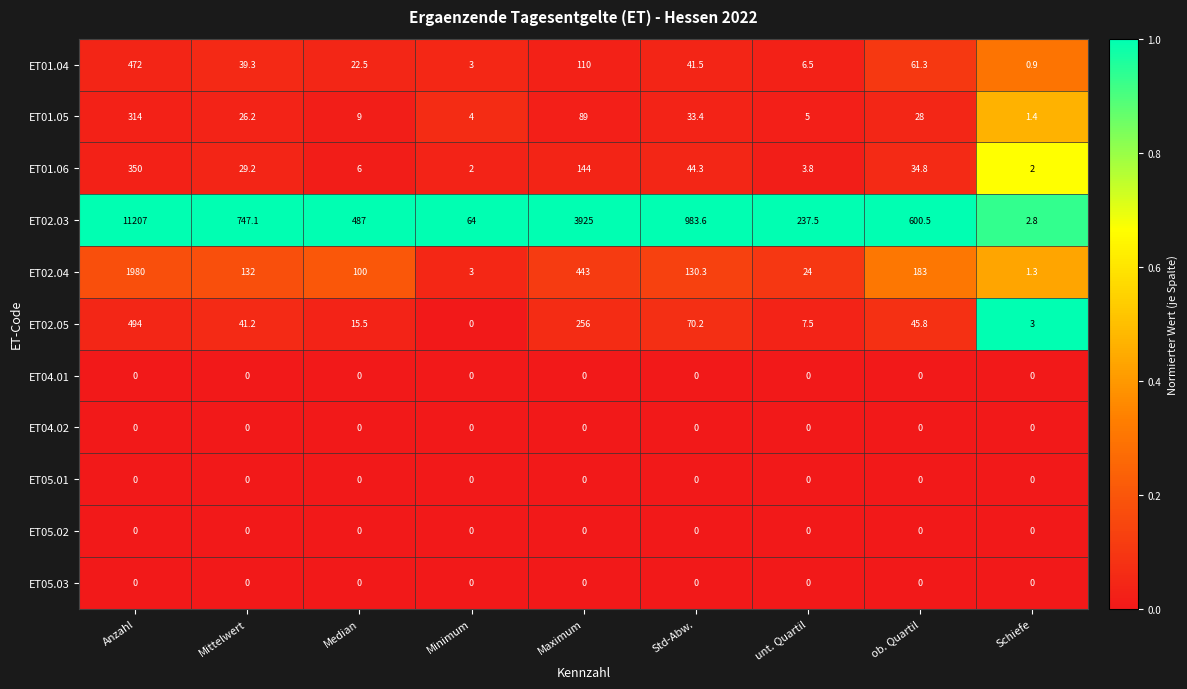

What is the spread (max minus min) of values at Anzahl?

11207.0